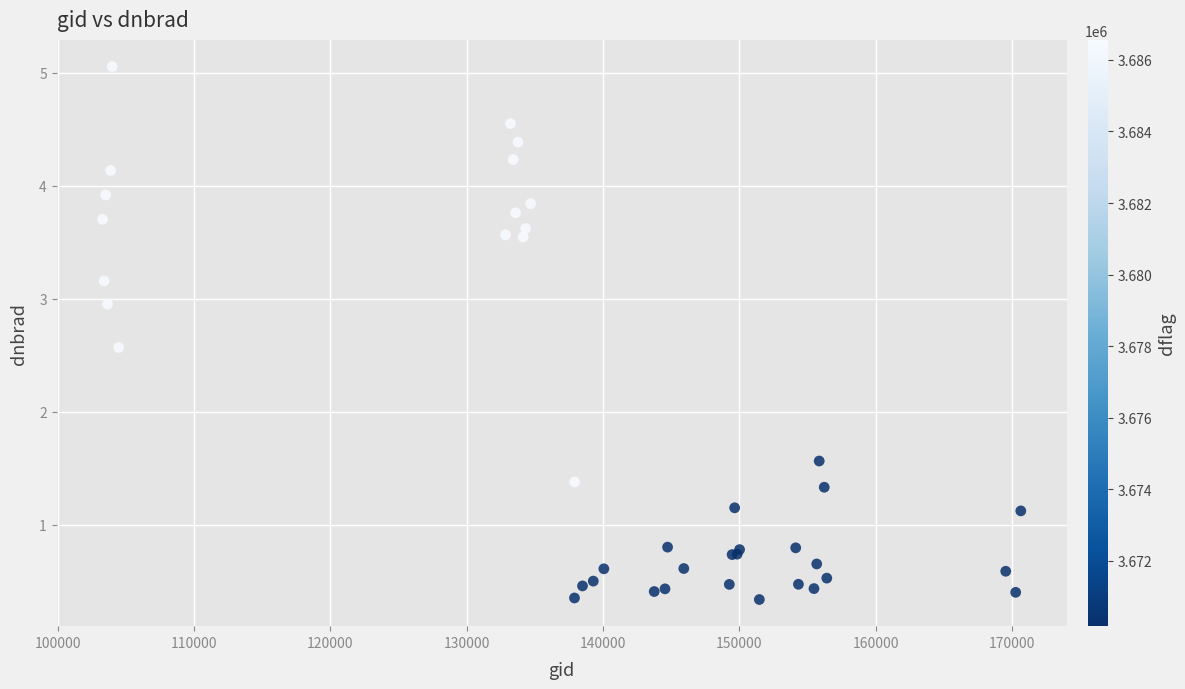

What Y value in the scatter plot is closest to 2?

1.6